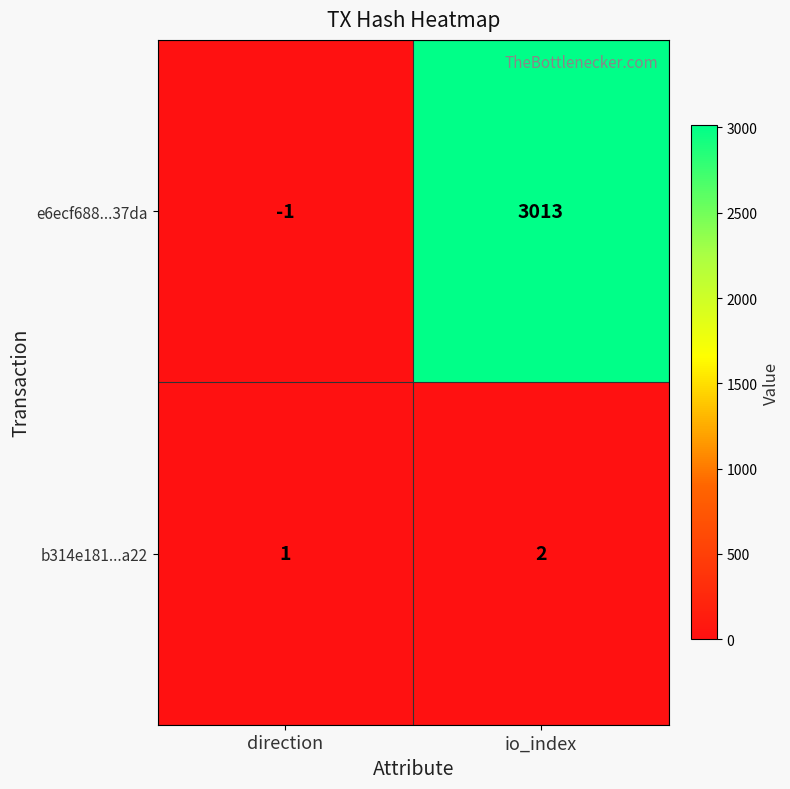

What is the total value across all series at io_index?

3015